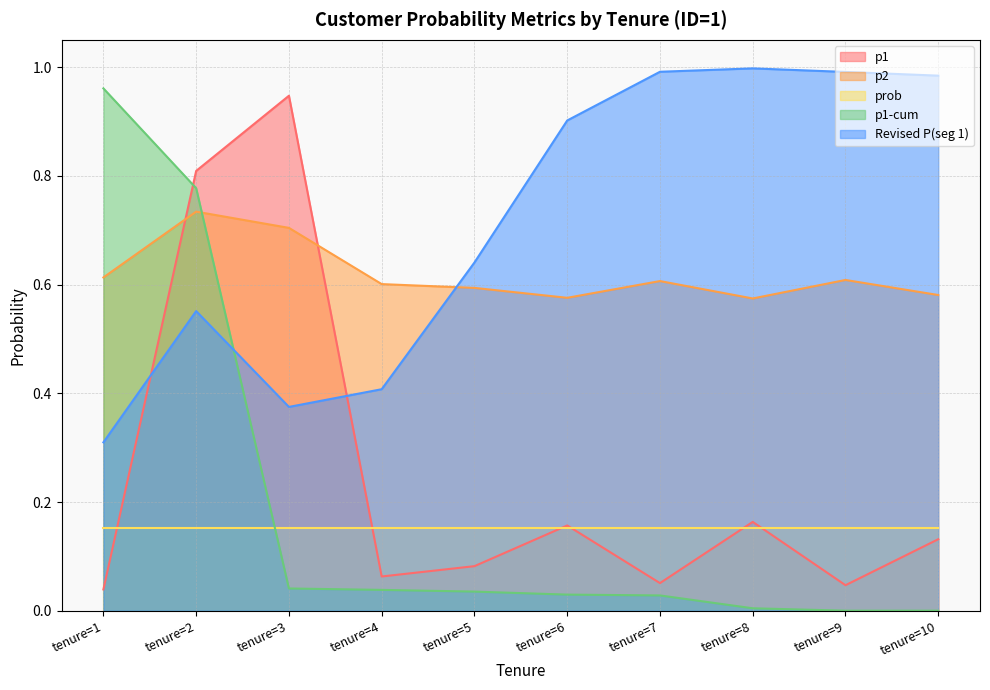

Is it true that p2 equals 0.8 at tenure=10?

False